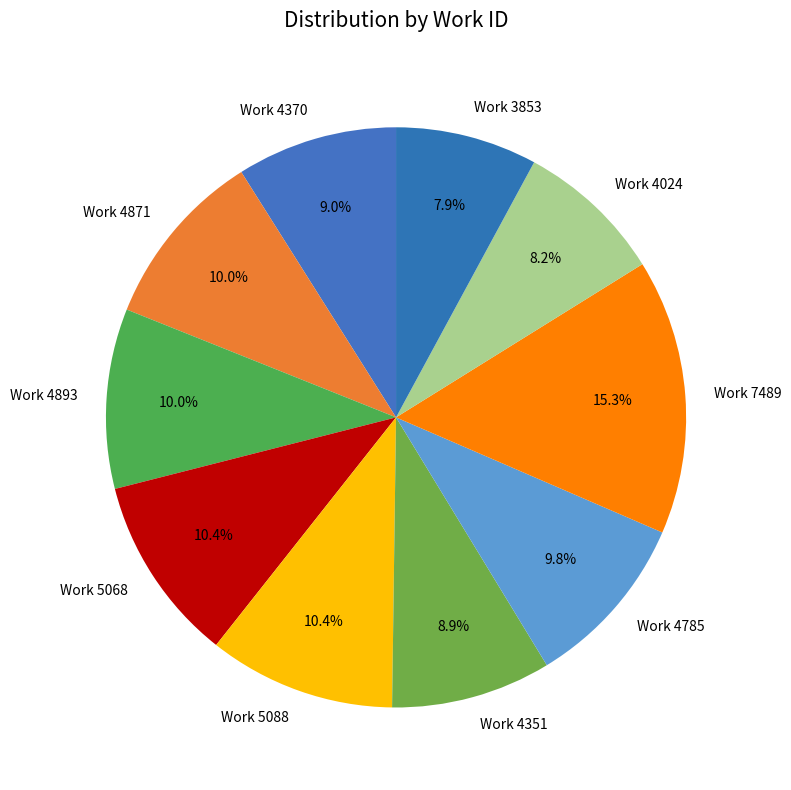

True or false: Work 5088 accounts for 4% of the total.

False